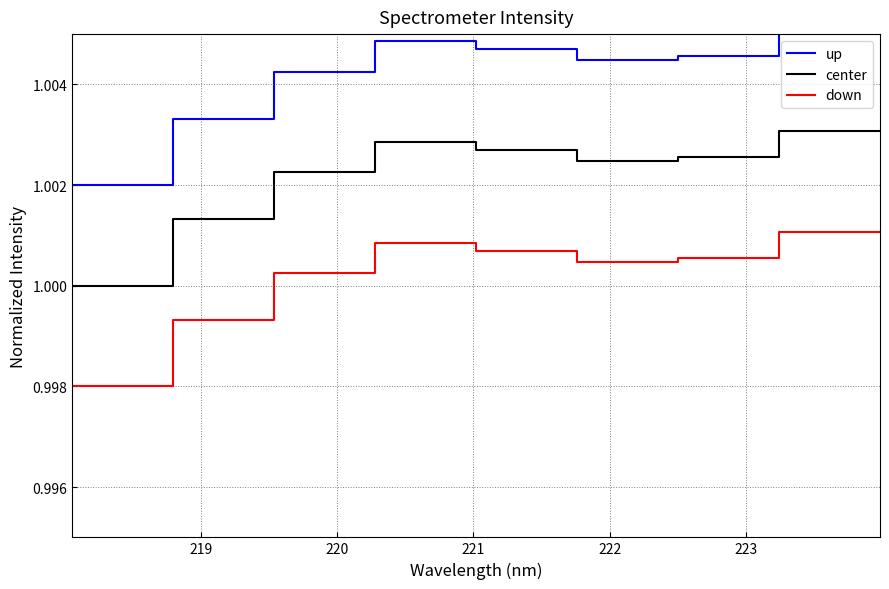

What is the value of the down point at the 6th from the left?

1.0